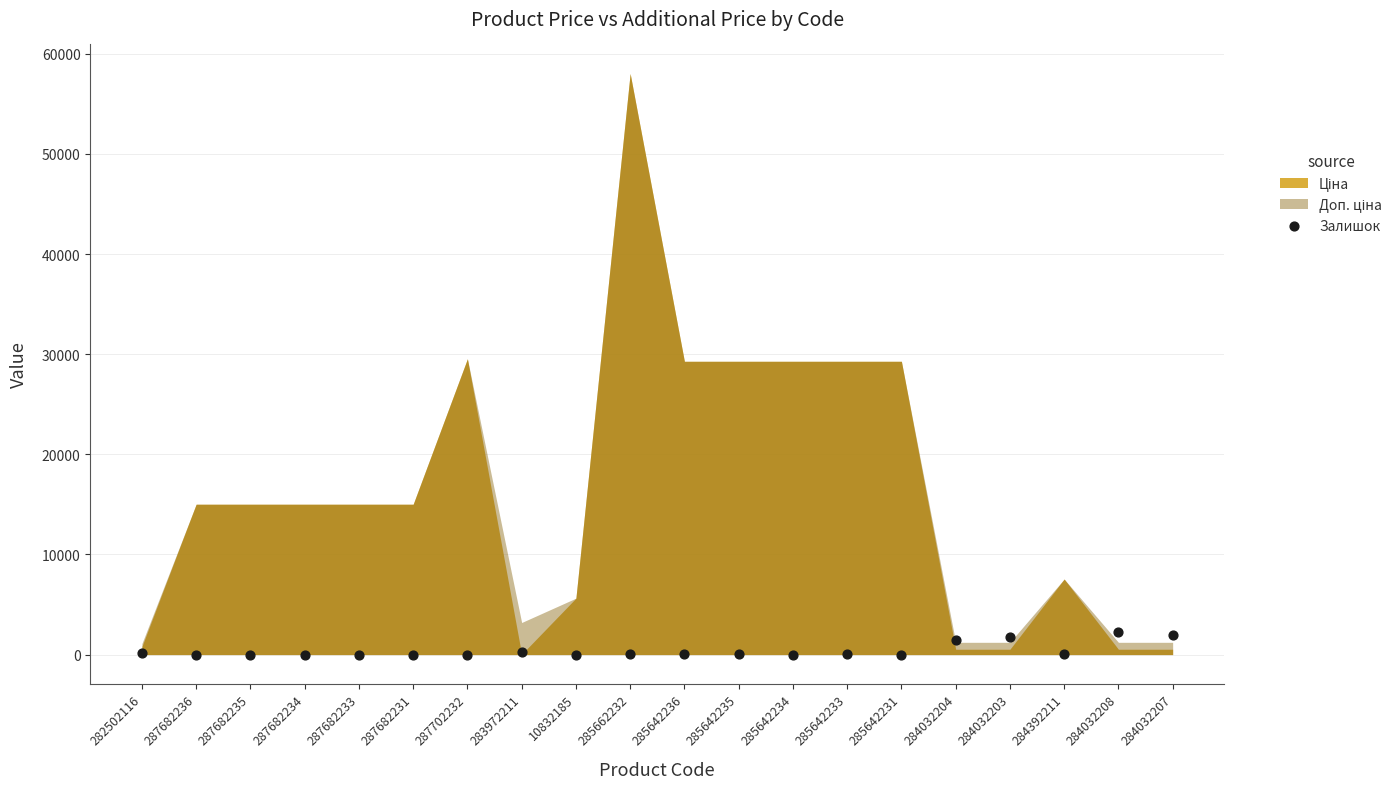

What is the range of Y values (max minus min)?

2265